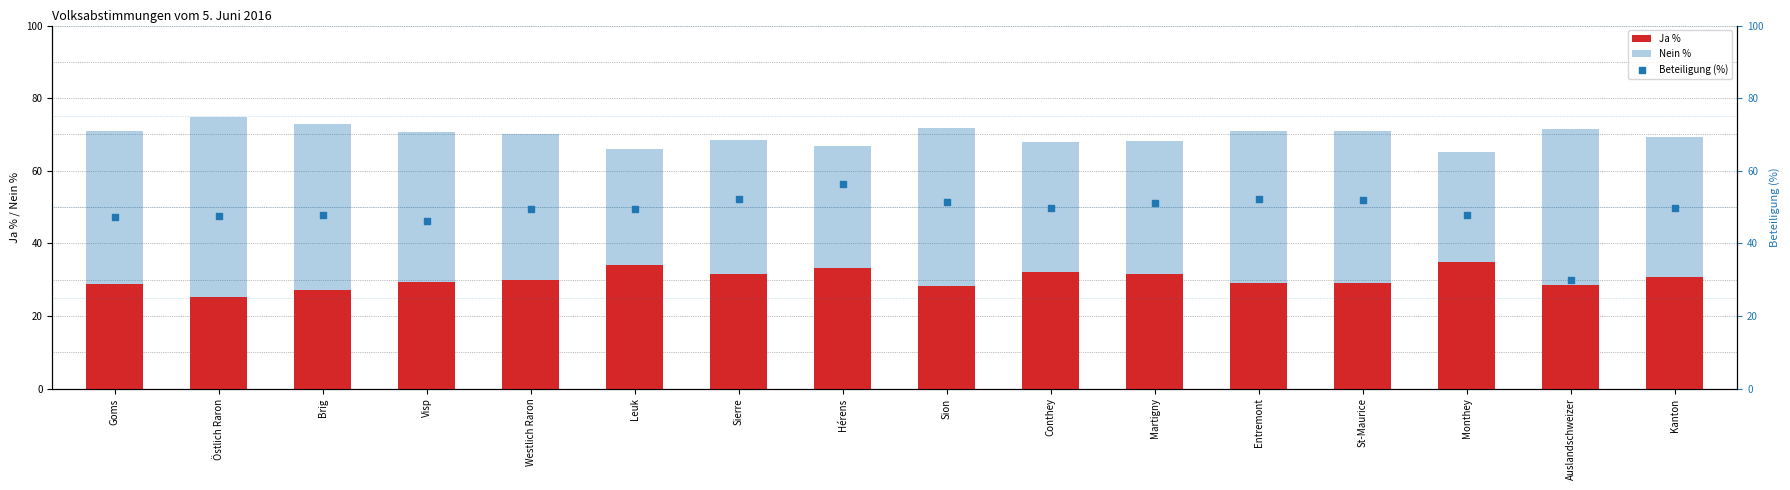

Which series has the widest spread of Y values?

Beteiligung (%)